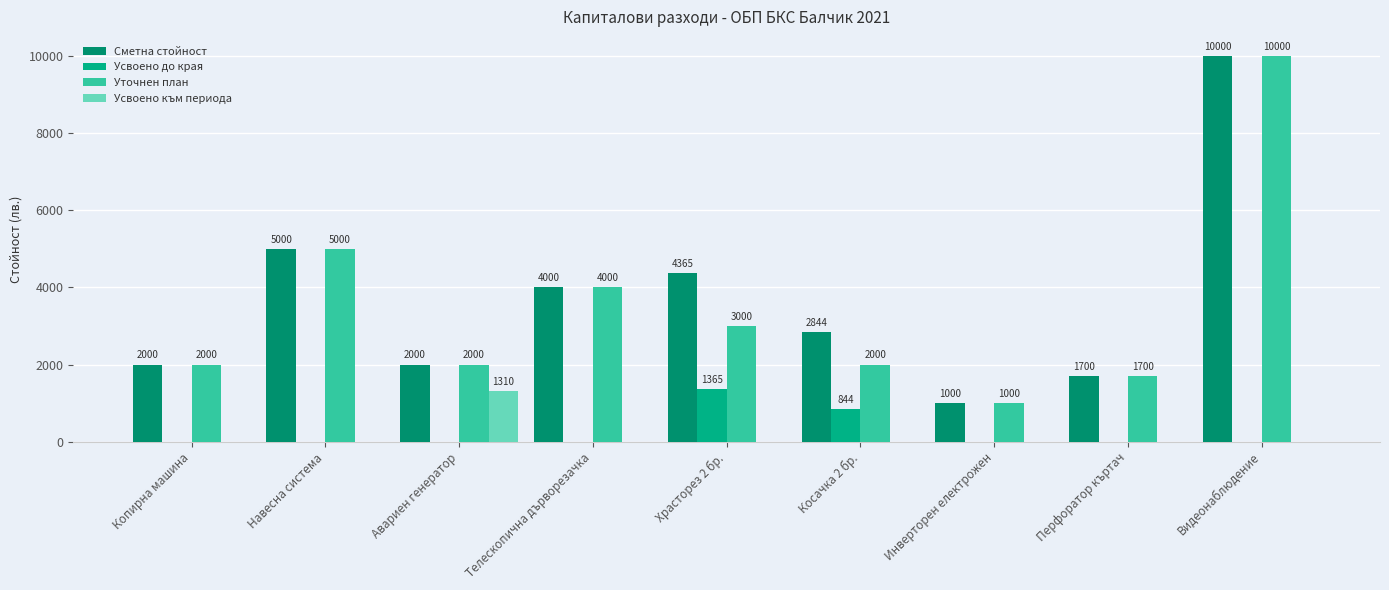

Reading right to left, transcribe all the data shown in this chart.

Сметна стойност: 10000	1700	1000	2844	4365	4000	2000	5000	2000
Усвоено до края: 0	0	0	844	1365	0	0	0	0
Уточнен план: 10000	1700	1000	2000	3000	4000	2000	5000	2000
Усвоено към периода: 0	0	0	0	0	0	1310	0	0